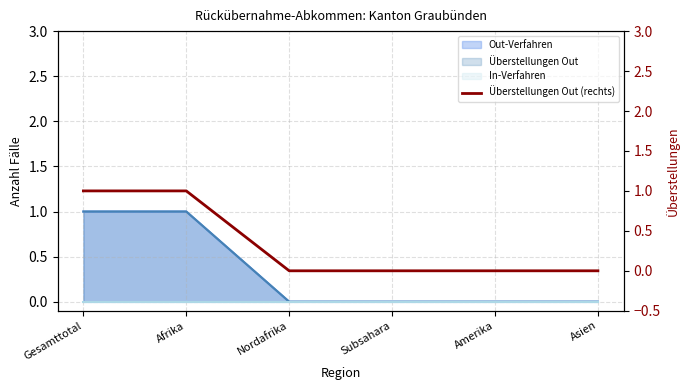

Count the number of categories in the chart.

6